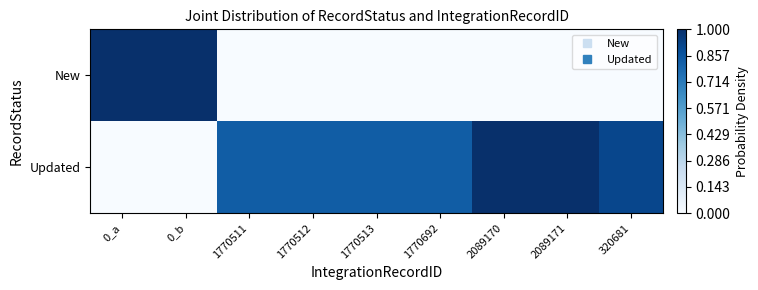

How many categories are shown in the chart?

9